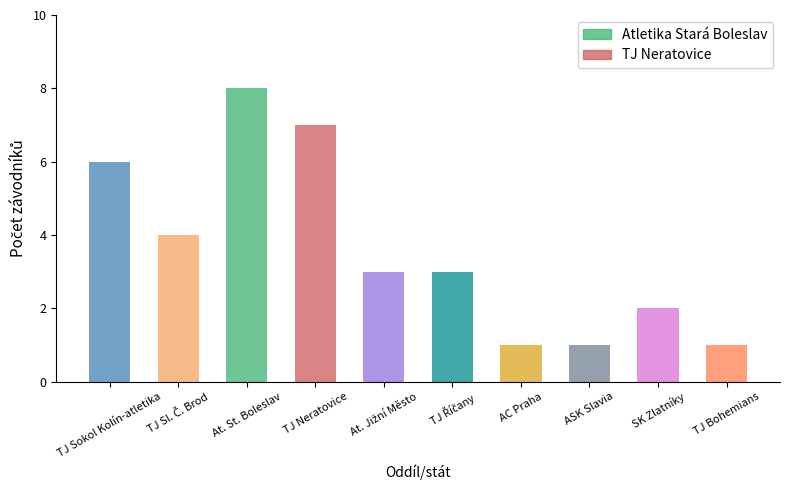

Is it true that the value at AC Praha is 0?

False